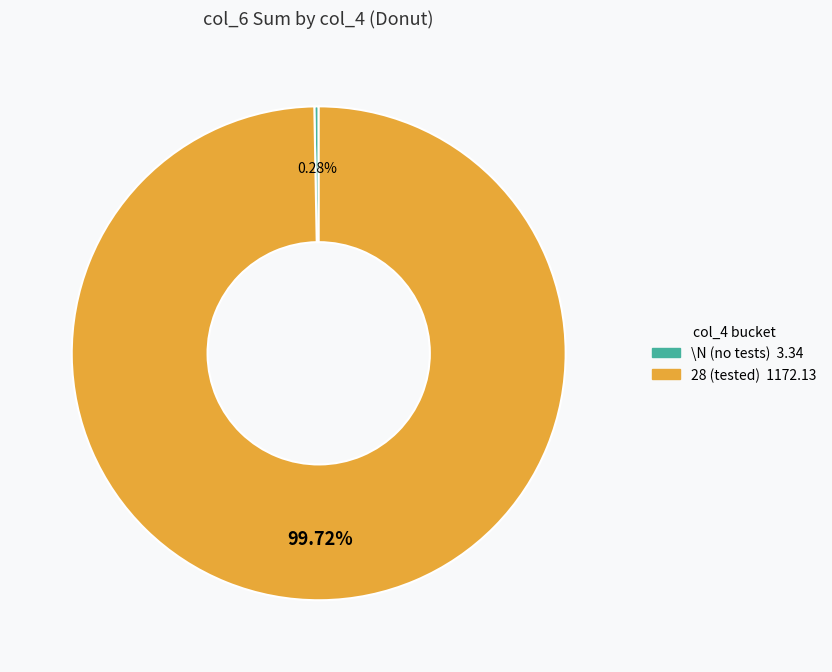

Is there any slice that represents more than half of the pie?

Yes